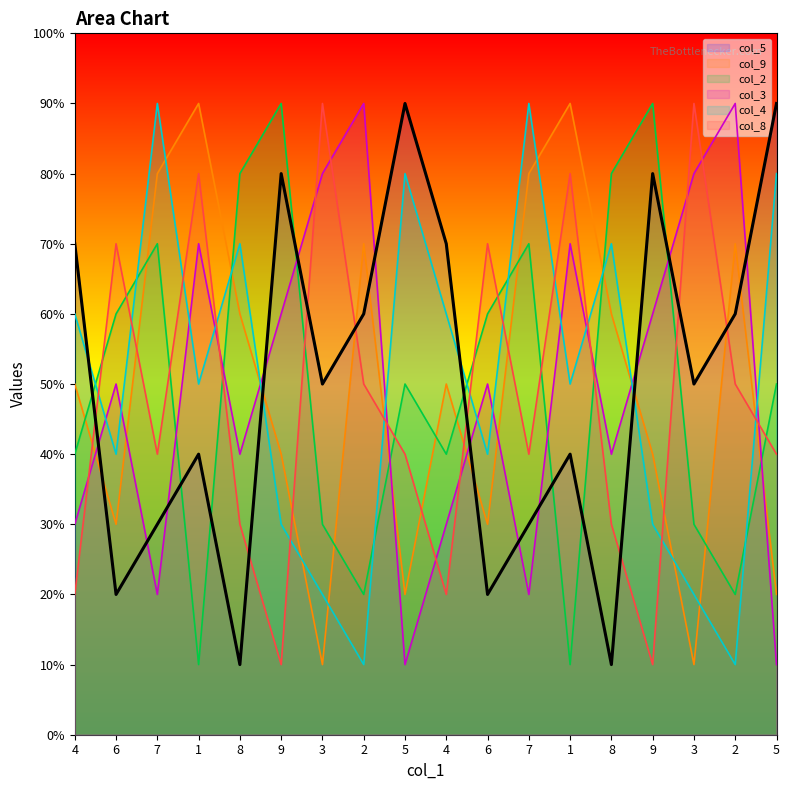

What is the difference between the col_8 values at 1 and 9?

7